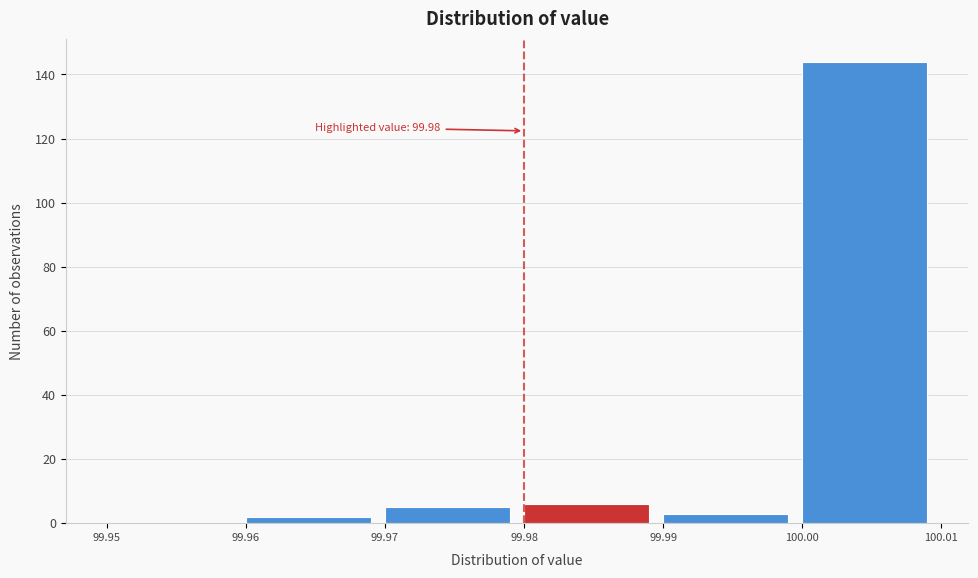

Over which range of the x-axis is the bar tallest?

100.00 to 100.01